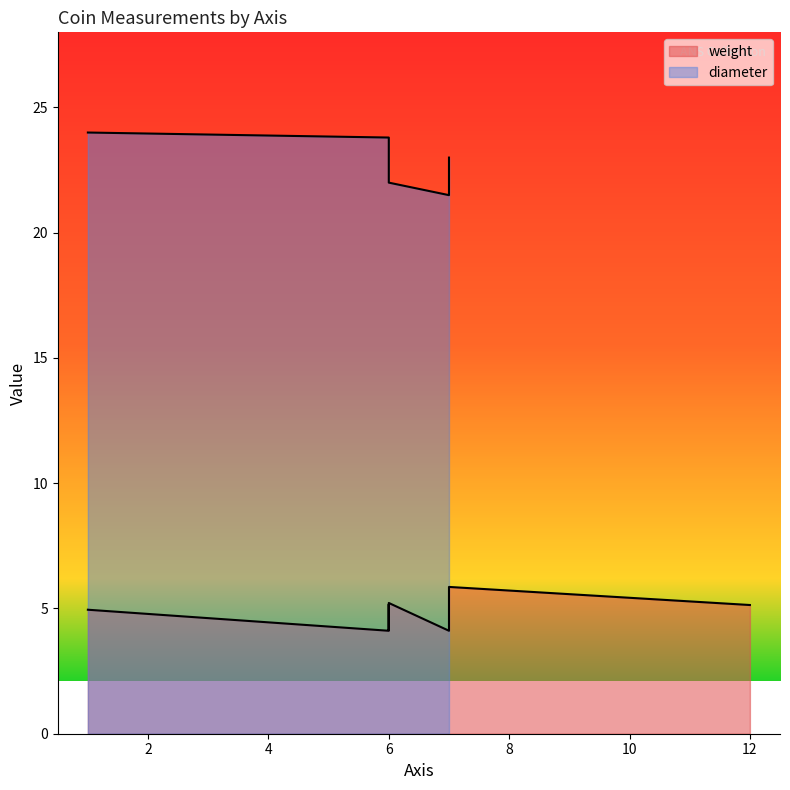

What is the label of the 1st point from the left?

1